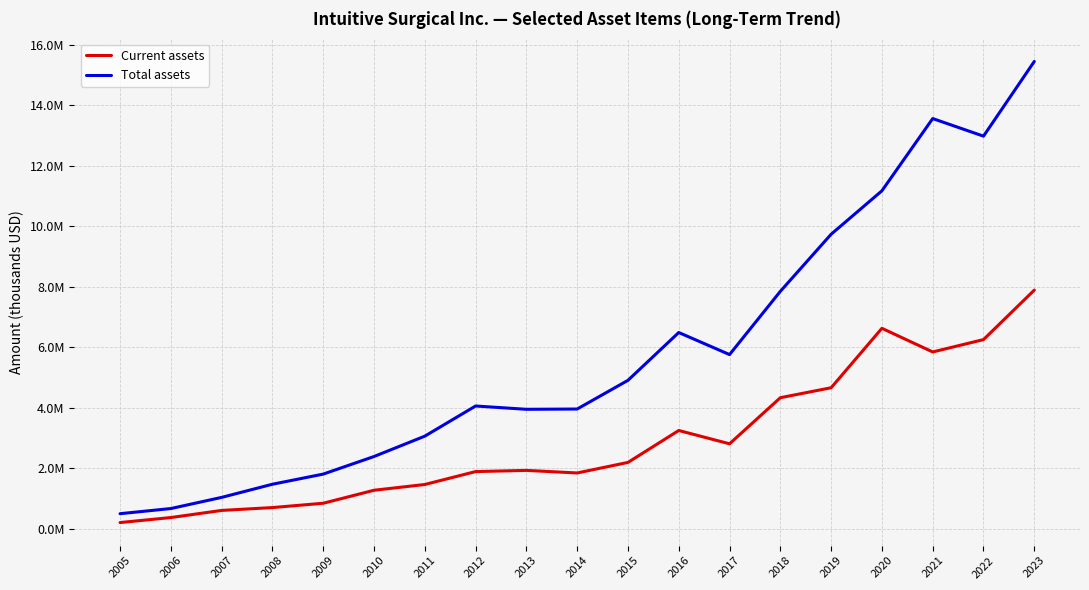

Does the chart display data point markers on the line(s)?

No